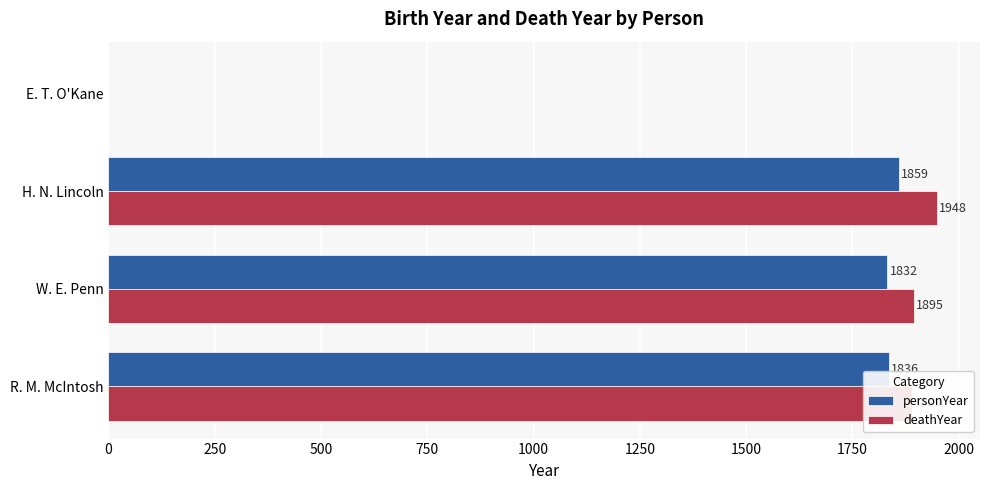

What is the average value of the personYear series?

1382